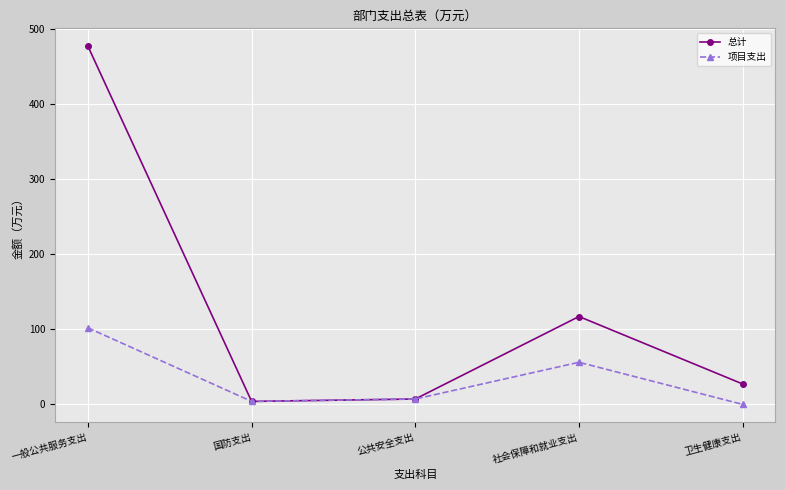

What is the difference between the 总计 values at 国防支出 and 公共安全支出?

3.2